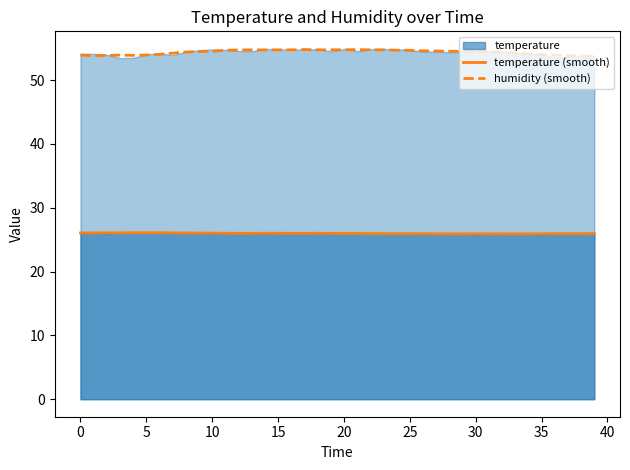

True or false: humidity (smooth) has more than 0 interior local peaks.

True